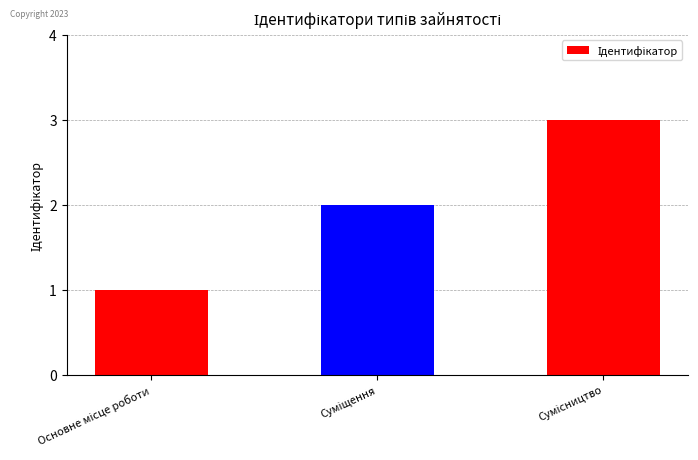

What is the greatest value displayed?

3